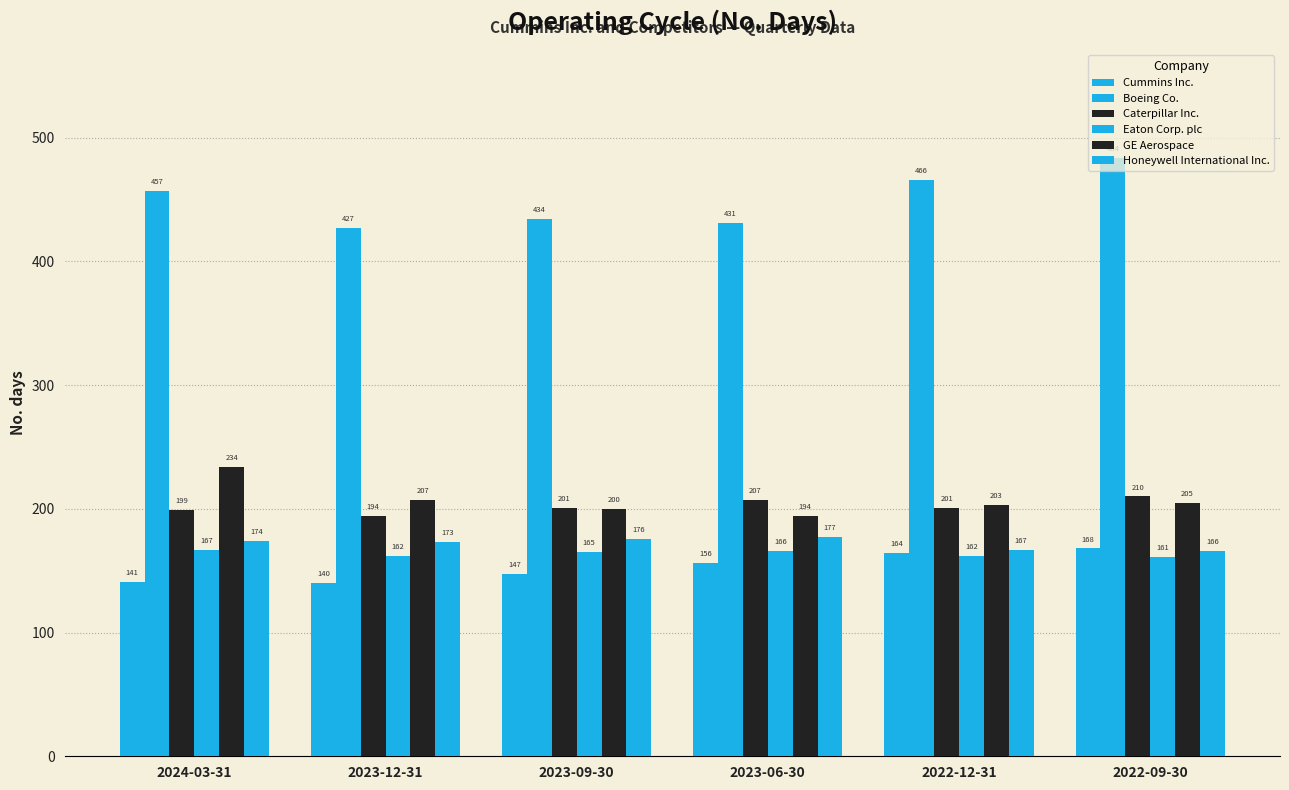

Reading right to left, what are all the values shown in this chart?

Cummins Inc.: 2022-09-30=168	2022-12-31=164	2023-06-30=156	2023-09-30=147	2023-12-31=140	2024-03-31=141
Boeing Co.: 2022-09-30=484	2022-12-31=466	2023-06-30=431	2023-09-30=434	2023-12-31=427	2024-03-31=457
Caterpillar Inc.: 2022-09-30=210	2022-12-31=201	2023-06-30=207	2023-09-30=201	2023-12-31=194	2024-03-31=199
Eaton Corp. plc: 2022-09-30=161	2022-12-31=162	2023-06-30=166	2023-09-30=165	2023-12-31=162	2024-03-31=167
GE Aerospace: 2022-09-30=205	2022-12-31=203	2023-06-30=194	2023-09-30=200	2023-12-31=207	2024-03-31=234
Honeywell International Inc.: 2022-09-30=166	2022-12-31=167	2023-06-30=177	2023-09-30=176	2023-12-31=173	2024-03-31=174